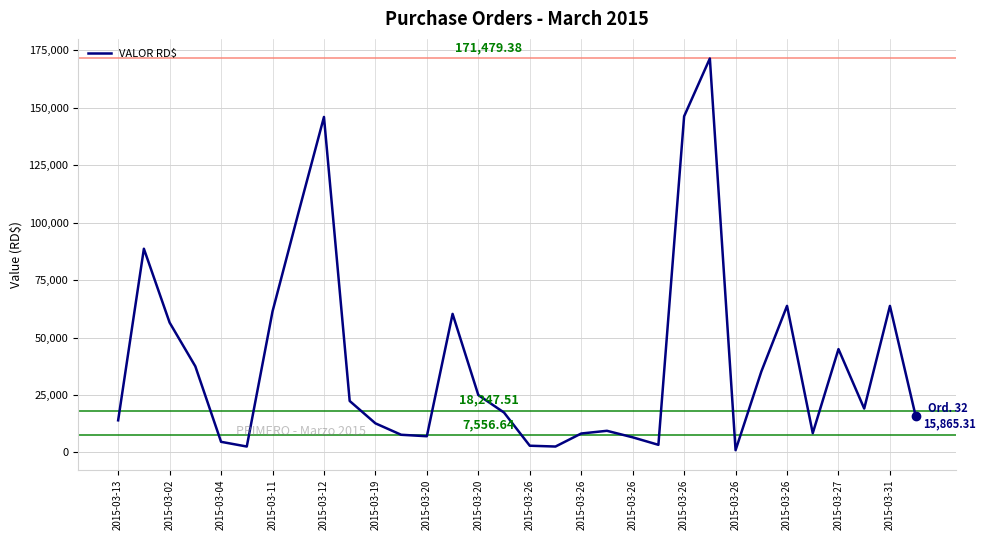

What is the average value?

39723.1